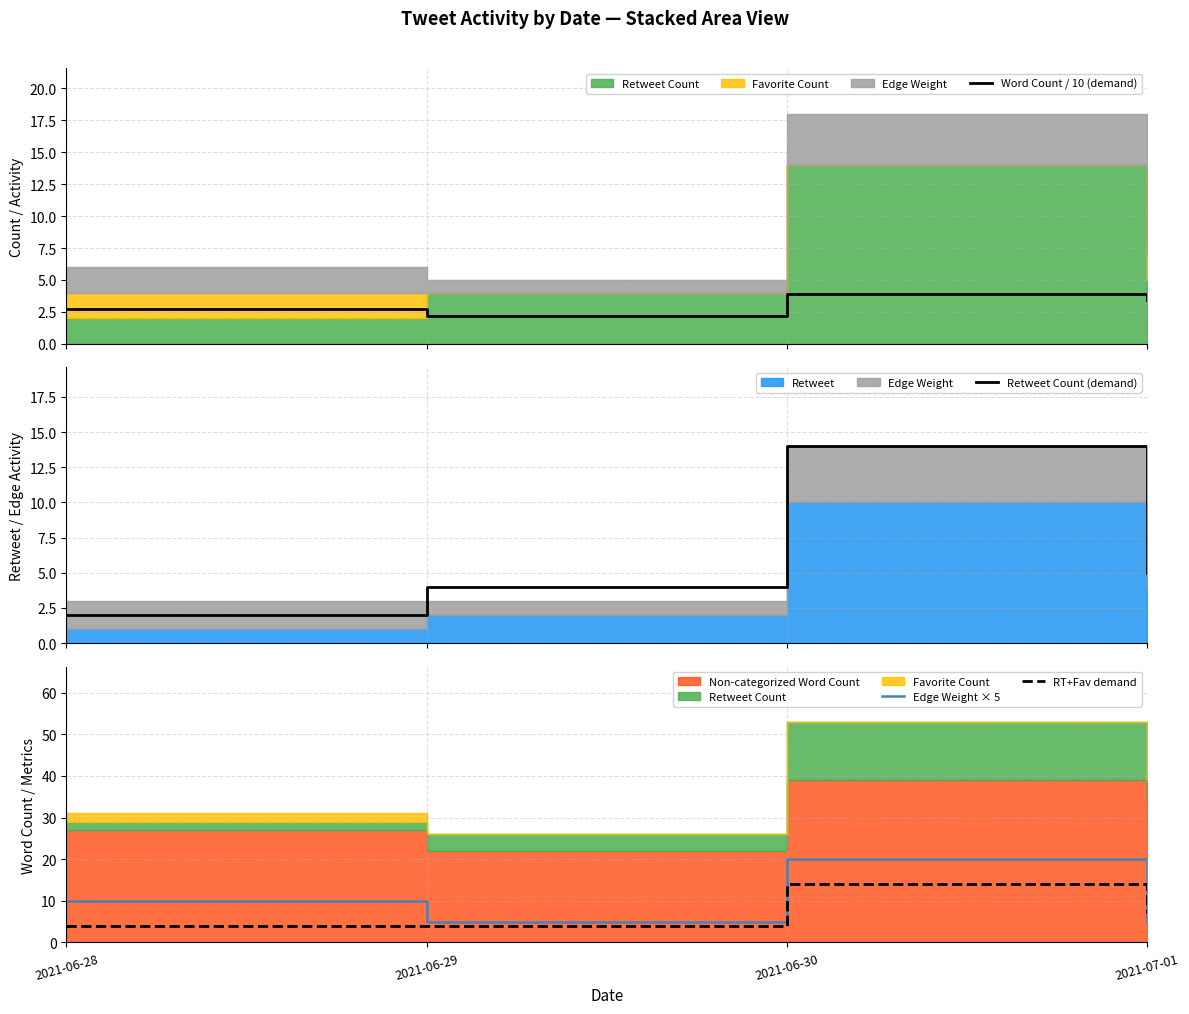

Where is Retweet Count (demand) nearest to the value 8?

2021-07-01